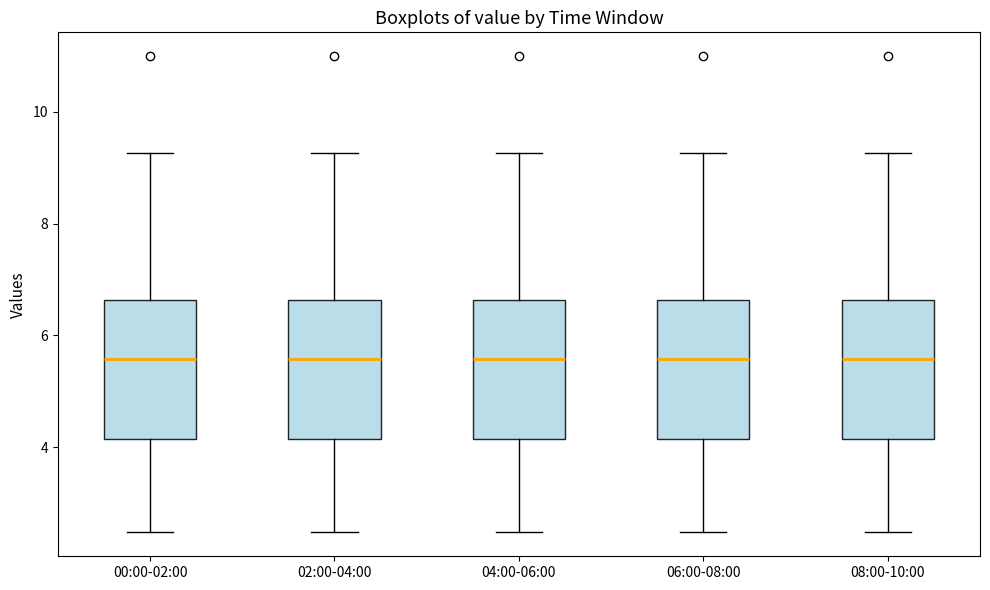

Where is the upper edge of the box for 06:00-08:00 on the y-axis? The values are not printed on the chart, so give them approximately, as read against the axis.

6.6